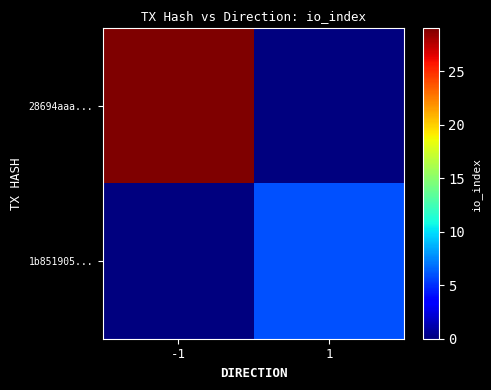

What is the total value across all series at -1?

29